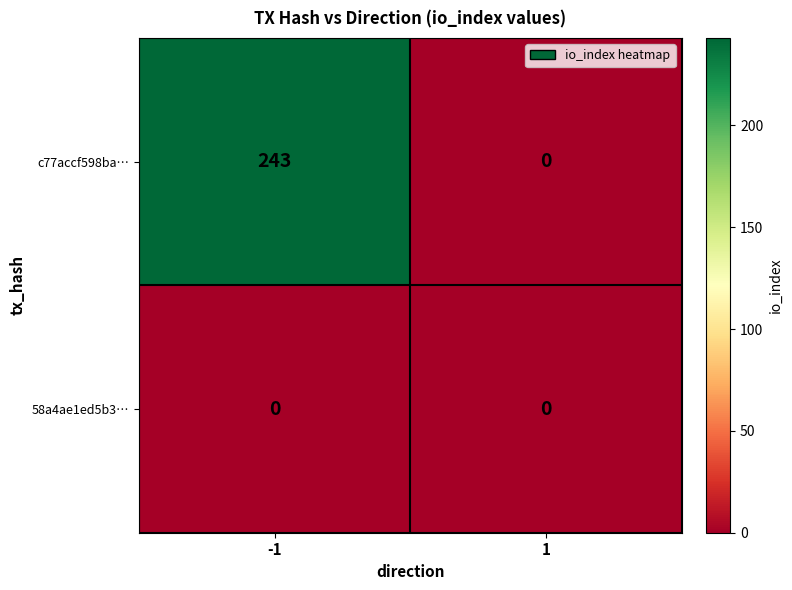

Which series changed the most between -1 and 1?

c77accf598ba…